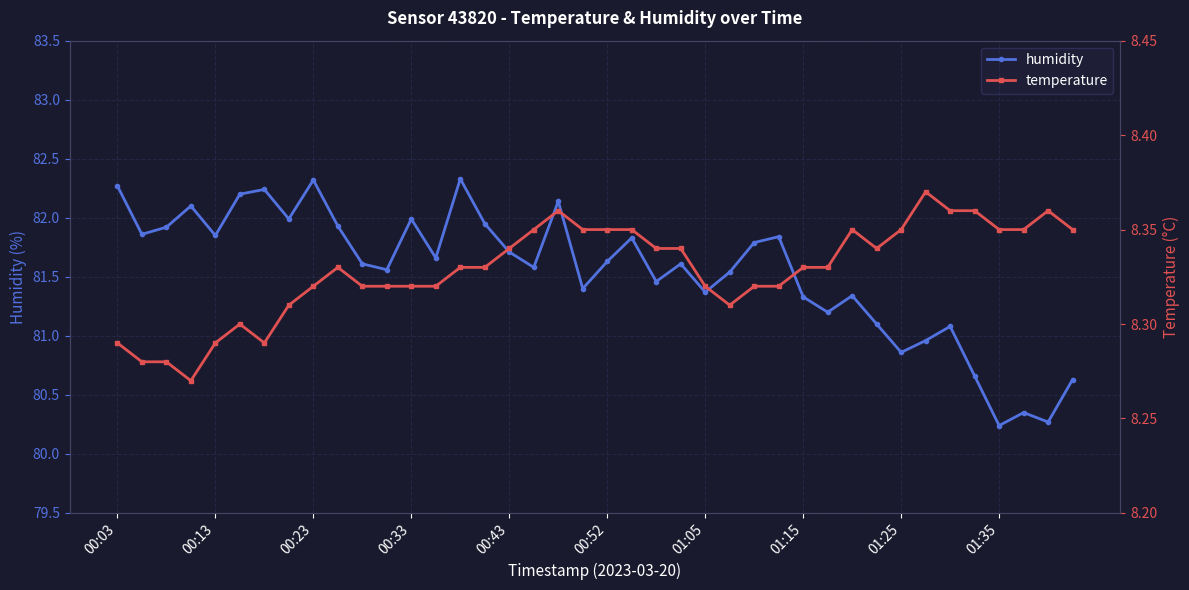

How many data points does each series have?

40